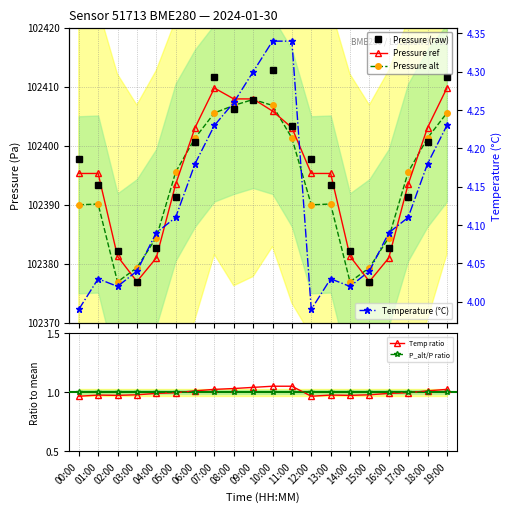

Is this an area chart (filled region under the line)?

No